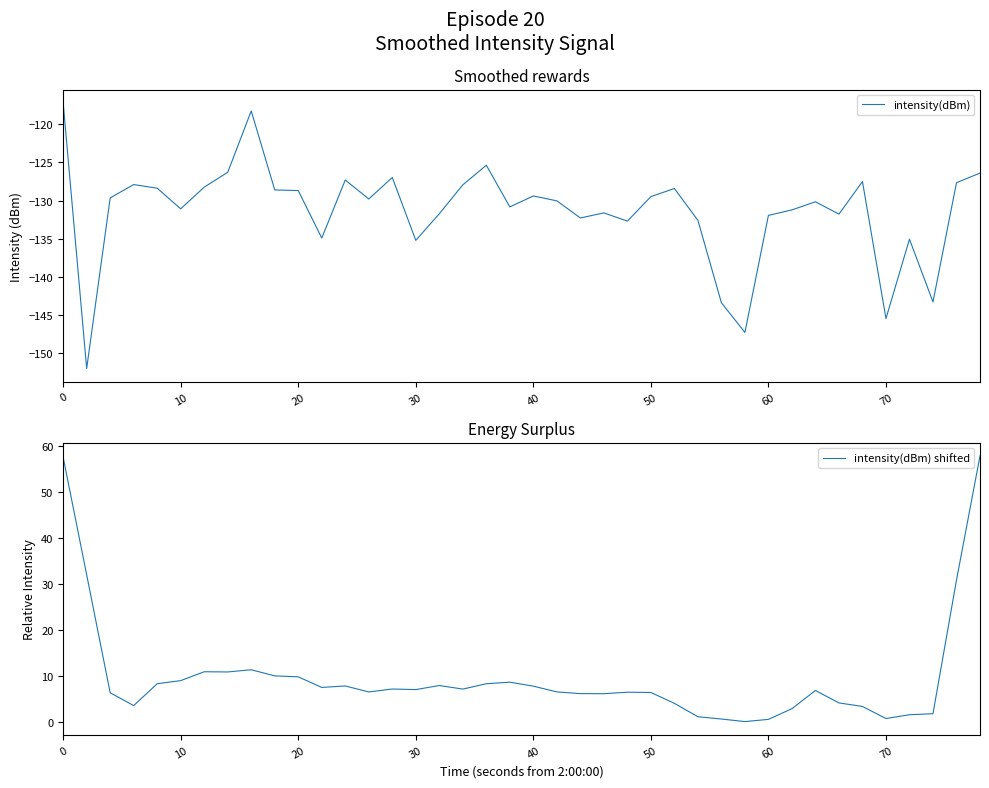

True or false: intensity(dBm) shifted has a value of 7.7 at 40.

True